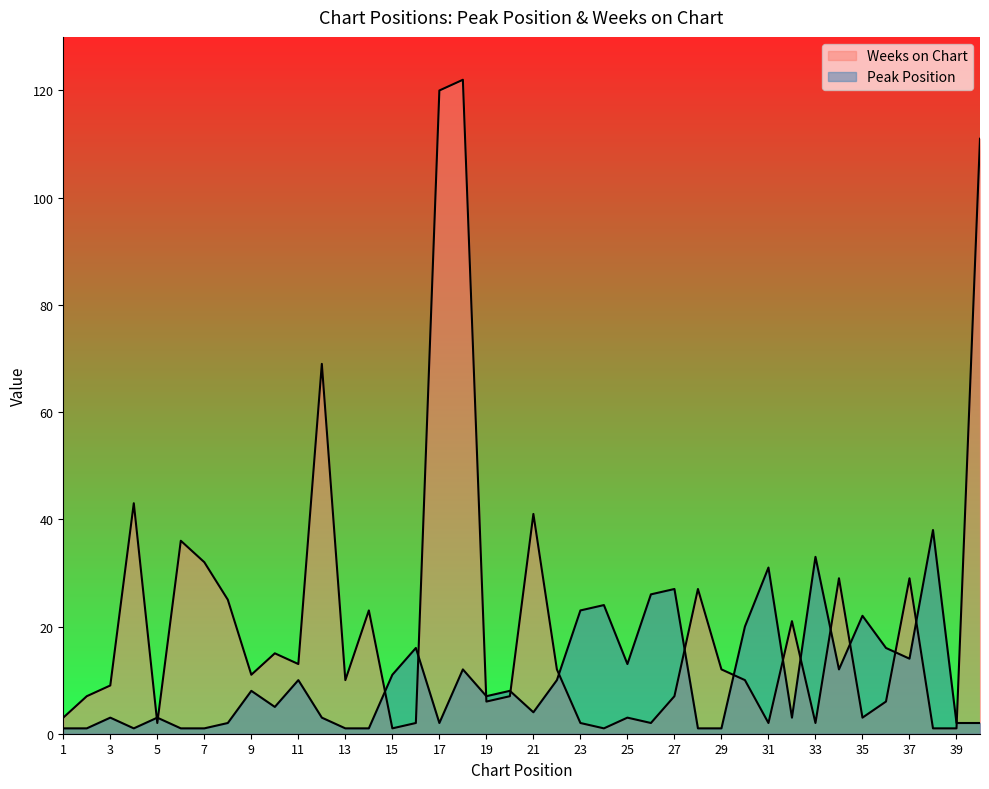

Reading left to right, list all the values displayed in this chart.

Peak Position: 1=1	2=1	3=3	4=1	5=3	6=1	7=1	8=2	9=8	10=5	11=10	12=3	13=1	14=1	15=11	16=16	17=2	18=12	19=7	20=8	21=4	22=10	23=23	24=24	25=13	26=26	27=27	28=1	29=1	30=20	31=31	32=3	33=33	34=12	35=22	36=16	37=14	38=38	39=2	40=2
Weeks on Chart: 1=3	2=7	3=9	4=43	5=2	6=36	7=32	8=25	9=11	10=15	11=13	12=69	13=10	14=23	15=1	16=2	17=120	18=122	19=6	20=7	21=41	22=12	23=2	24=1	25=3	26=2	27=7	28=27	29=12	30=10	31=2	32=21	33=2	34=29	35=3	36=6	37=29	38=1	39=1	40=111